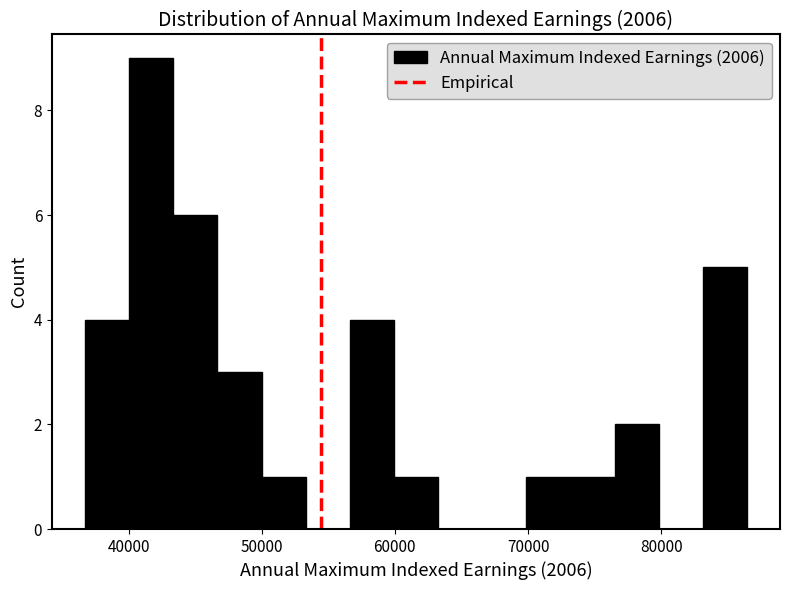

Around what value on the x-axis is the tallest bar? Give the approximate position of its centre, as read against the axis.

42000